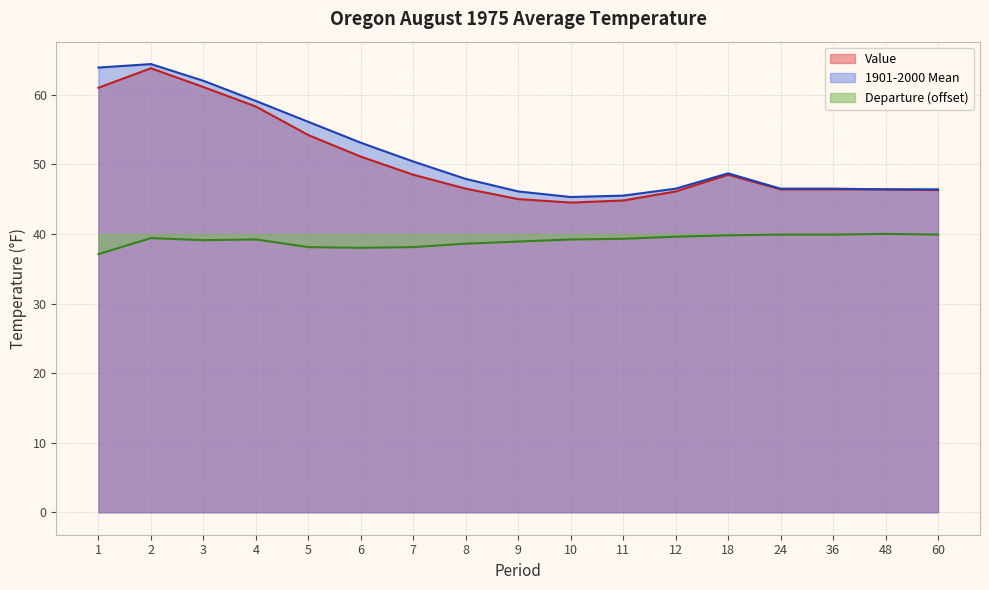

In 1901-2000 Mean, how many points are lower than both neighbors (excluding endpoints)?

1